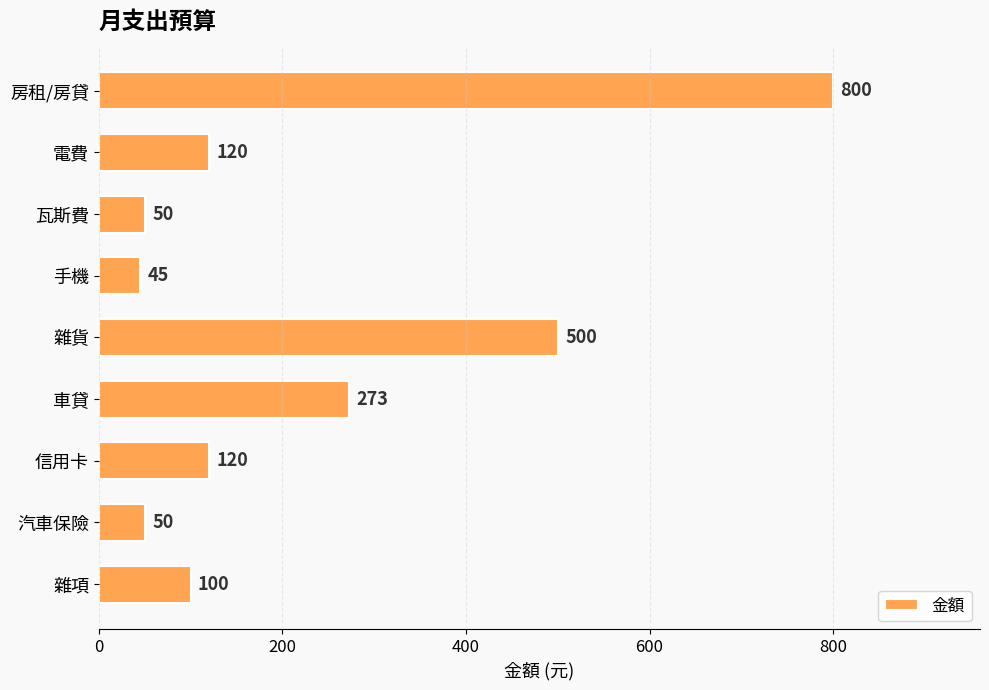

What value does the data have at 電費?

120